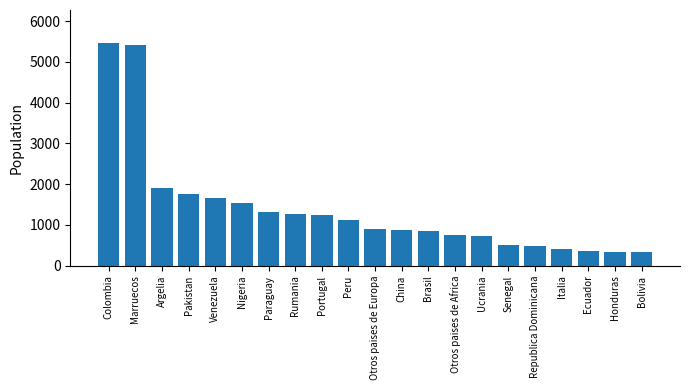

What is the smallest value displayed?

336